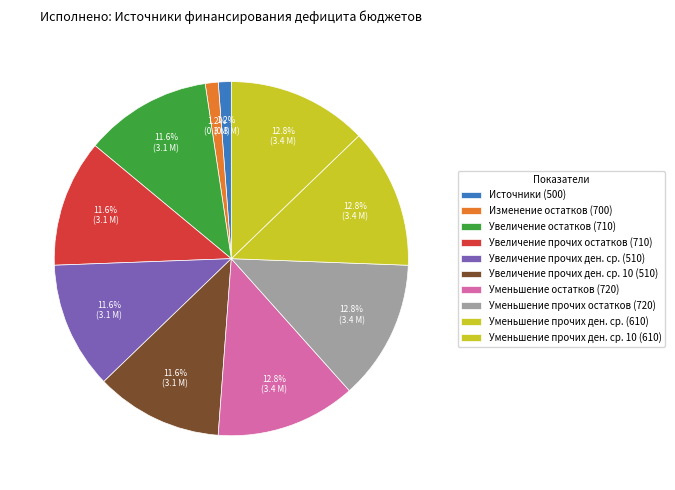

Which slice is the largest?

Уменьшение остатков средств бюджетов